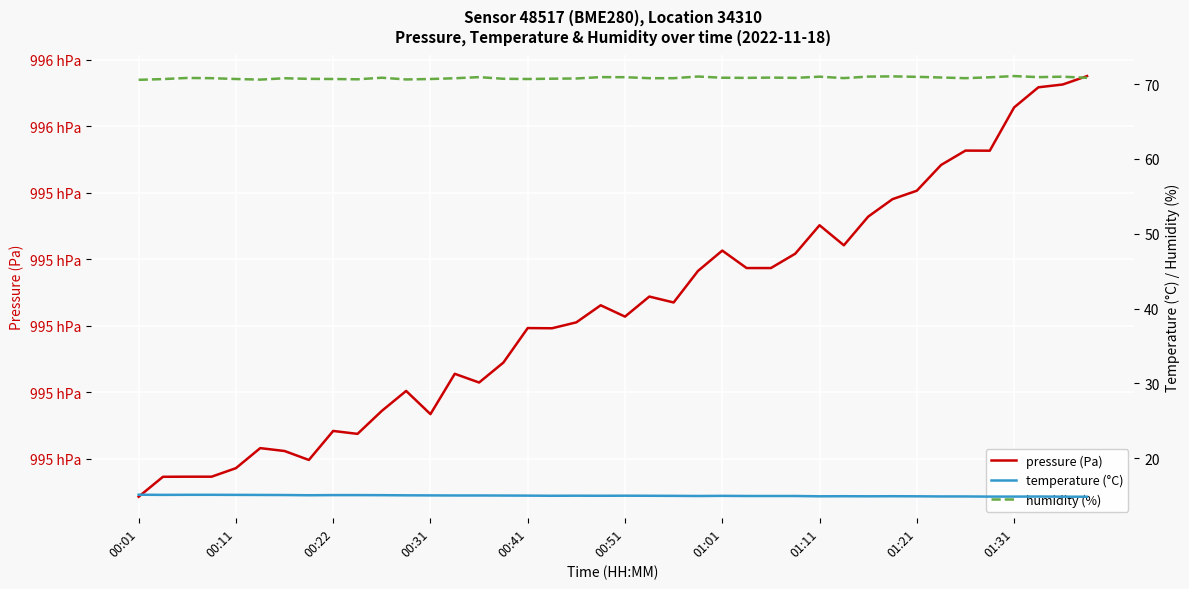

The pressure (Pa) series shows 57933.9 at 00:31. True or false?

False